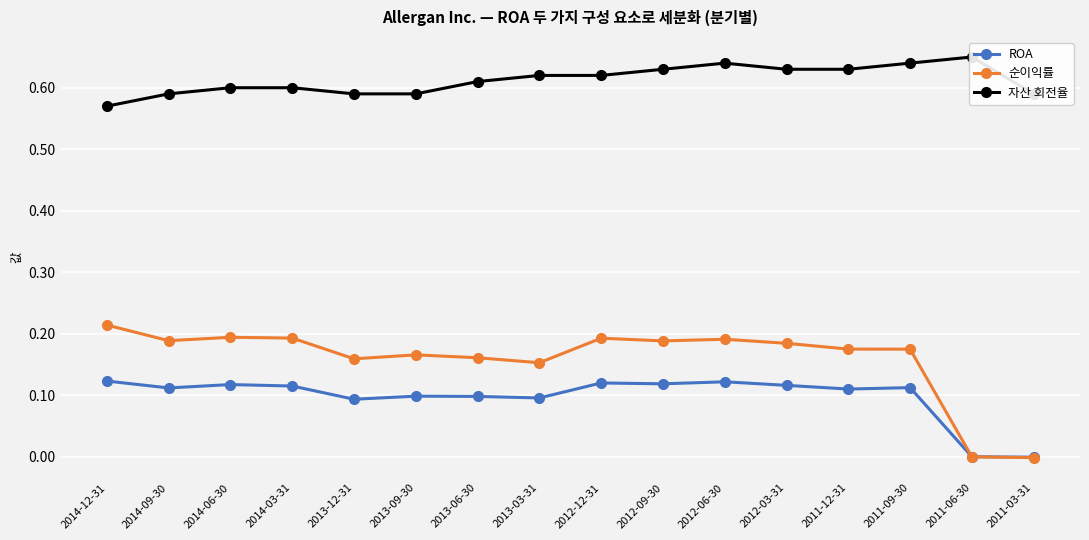

The value of 순이익률 at 2013-09-30 is 0.2. True or false?

True